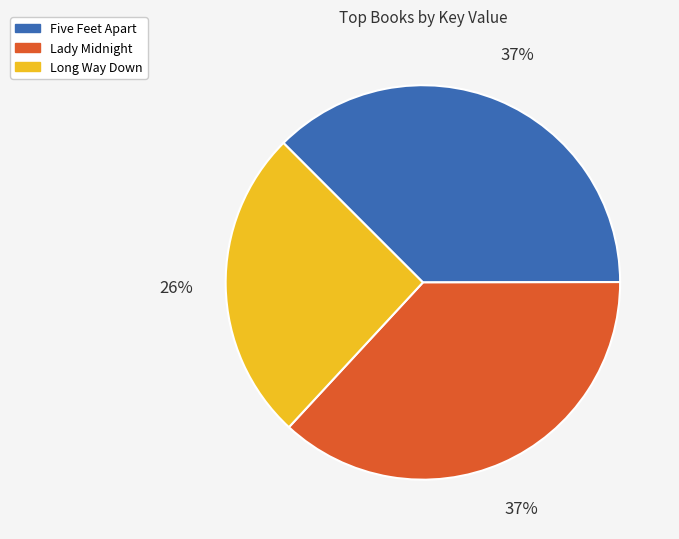

To the nearest percent, what is the average slice percentage?

33%